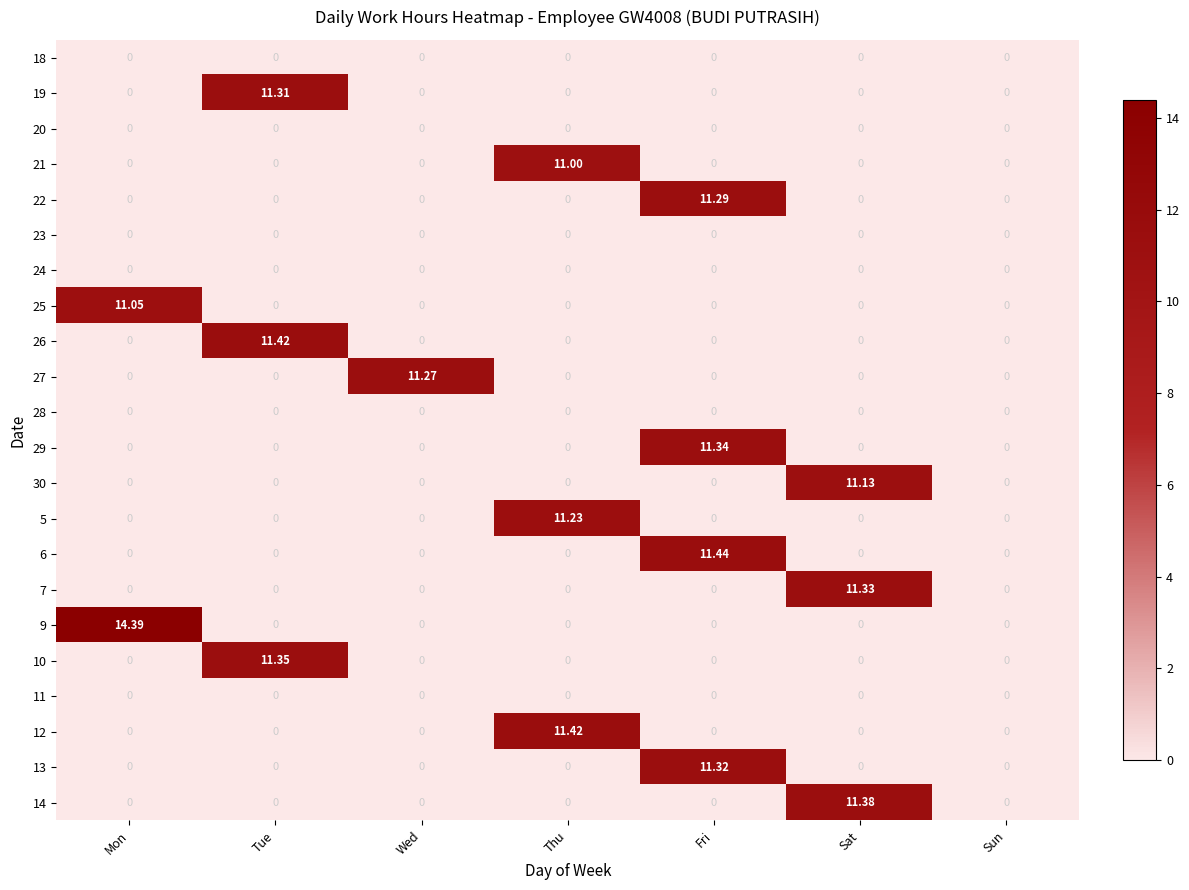

At which category does the chart reach its peak across all series?

Mon